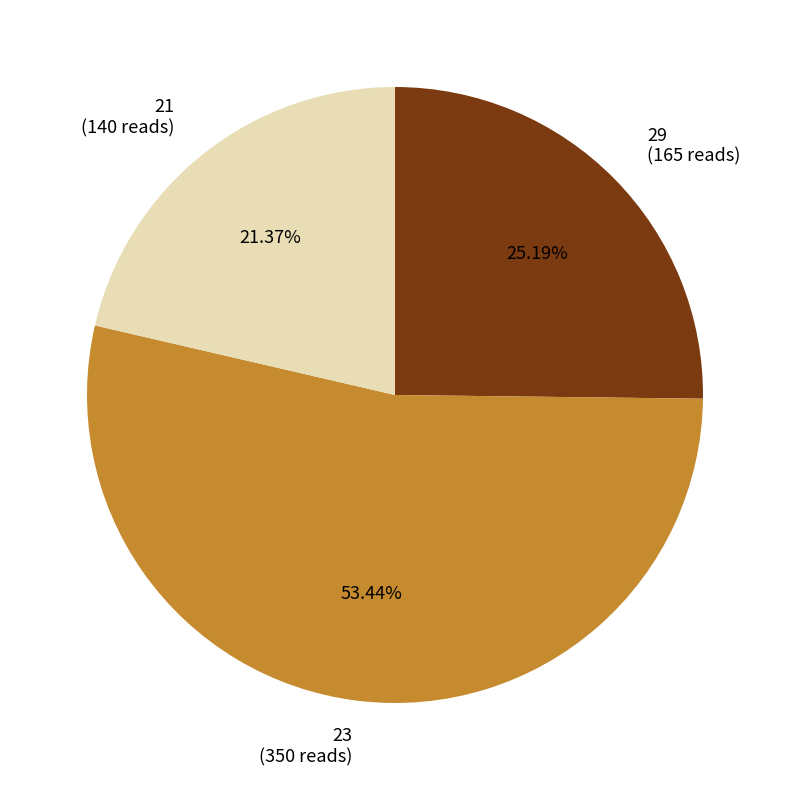

Is there a majority slice in this chart?

Yes